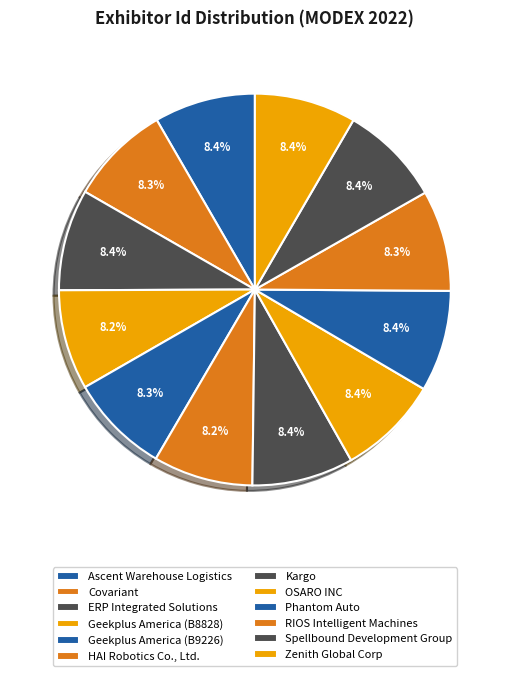

Between Geekplus America (B9226) and Spellbound Development Group, which is larger?

Spellbound Development Group